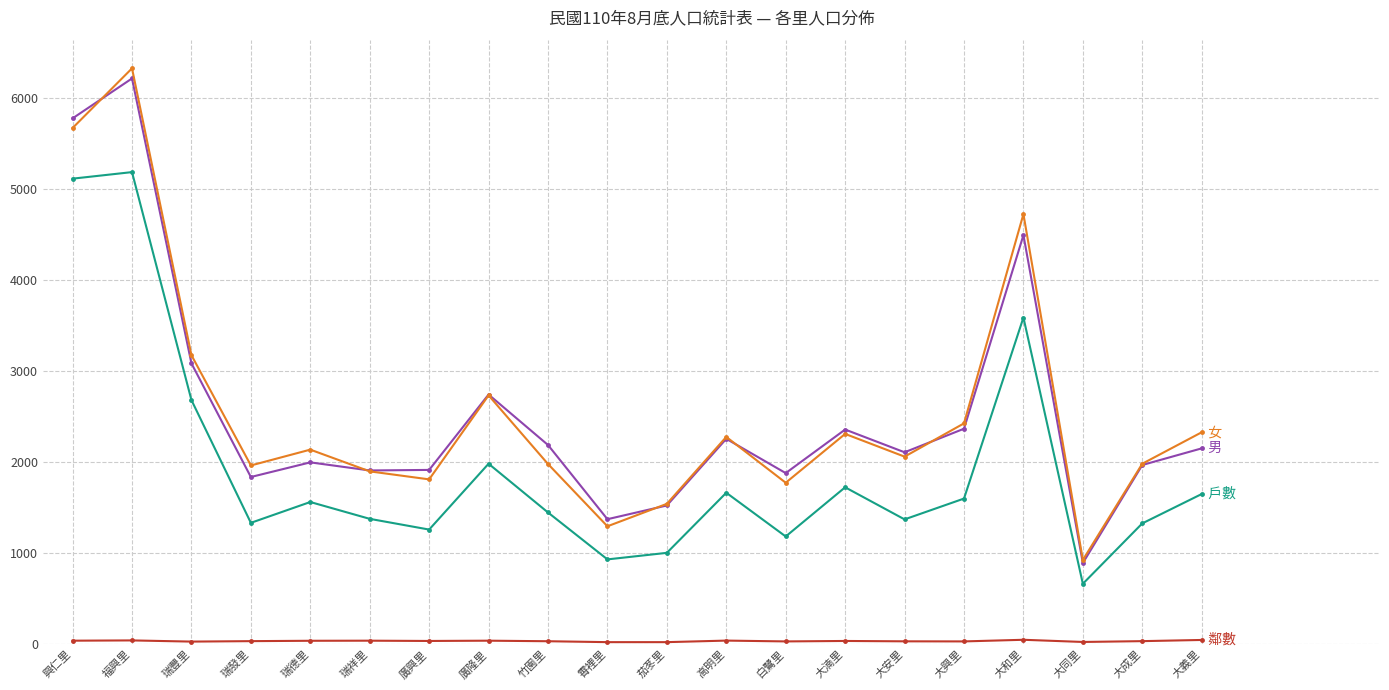

Which category has the highest value across all series?

福興里